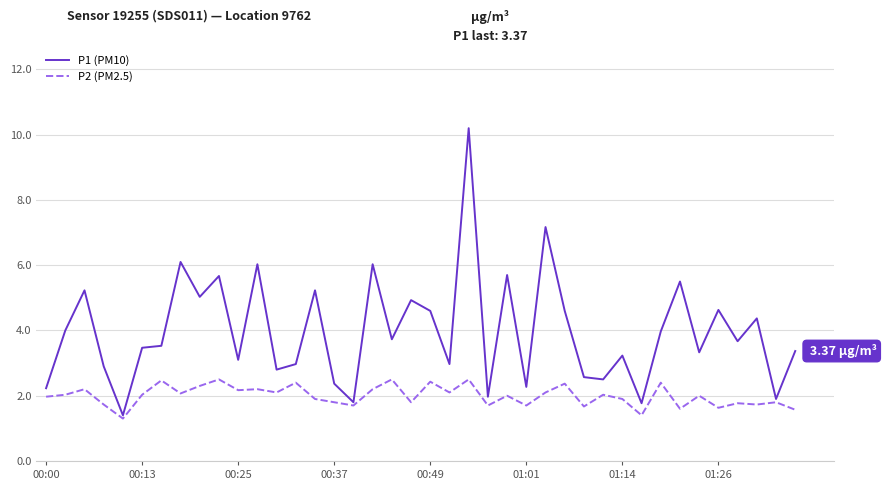

At how many categories does at least one series exceed 9?

1